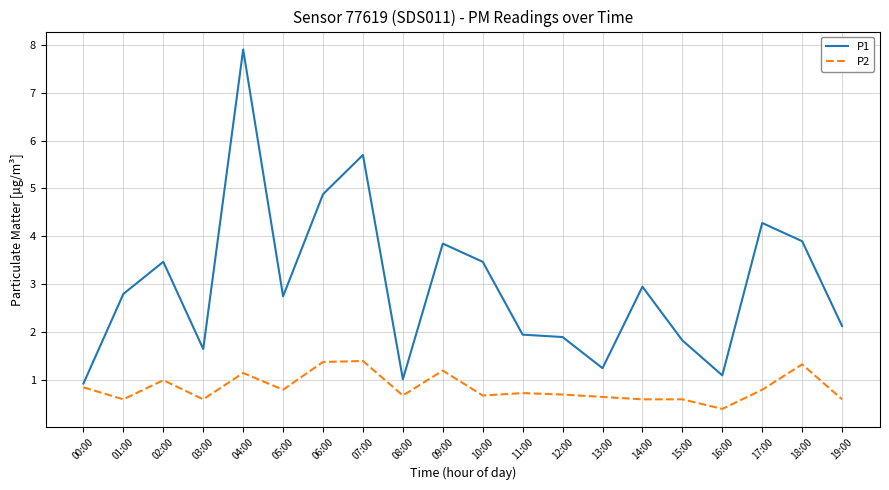

True or false: P2 has a value of 0.3 at 17:00.

False